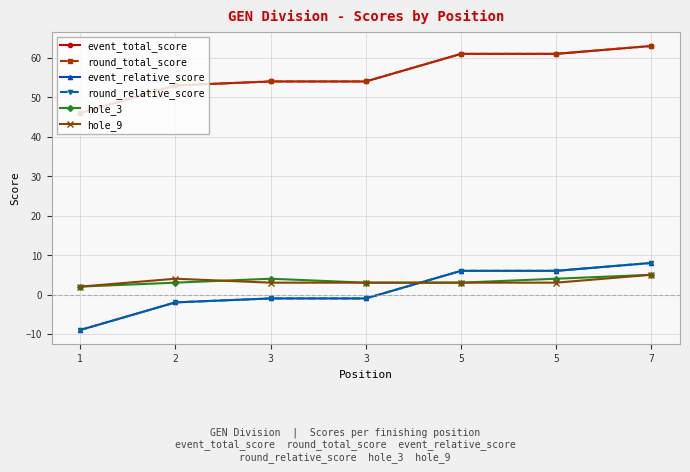

Does the chart have visible grid lines?

Yes